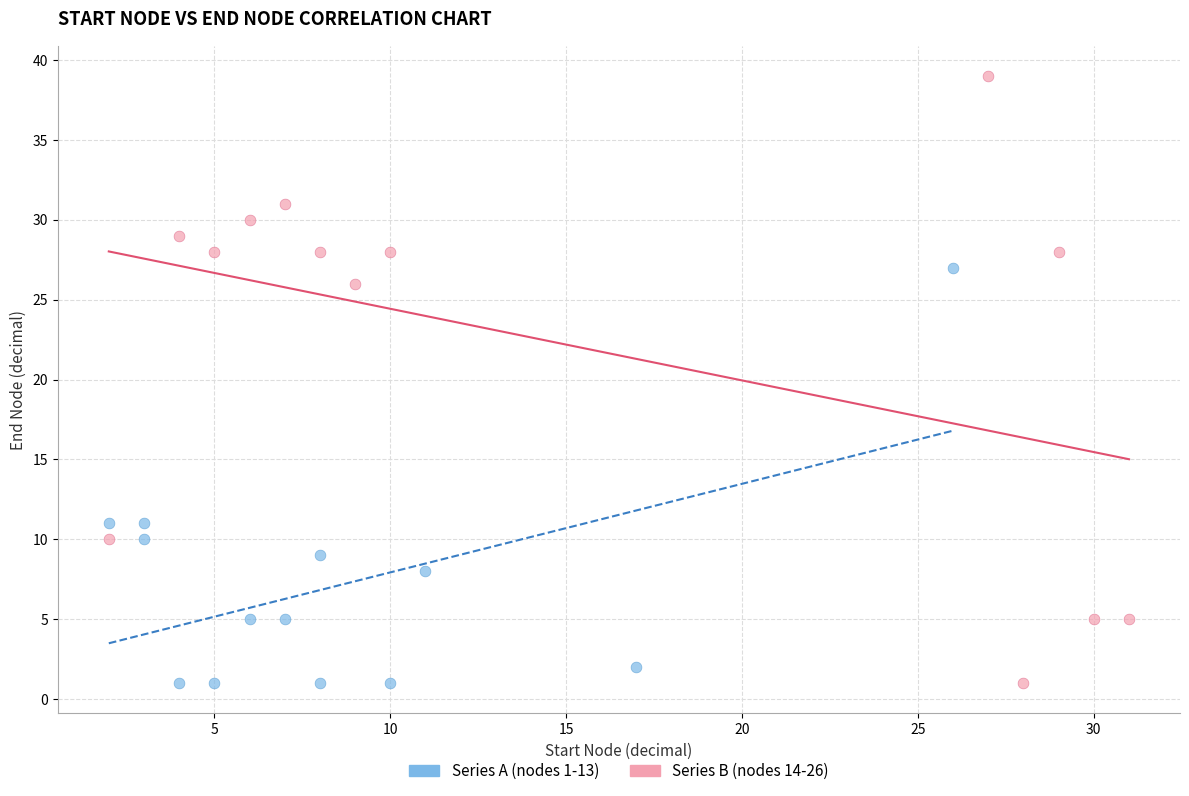

Which series has the widest spread of Y values?

Series B (nodes 14-26)